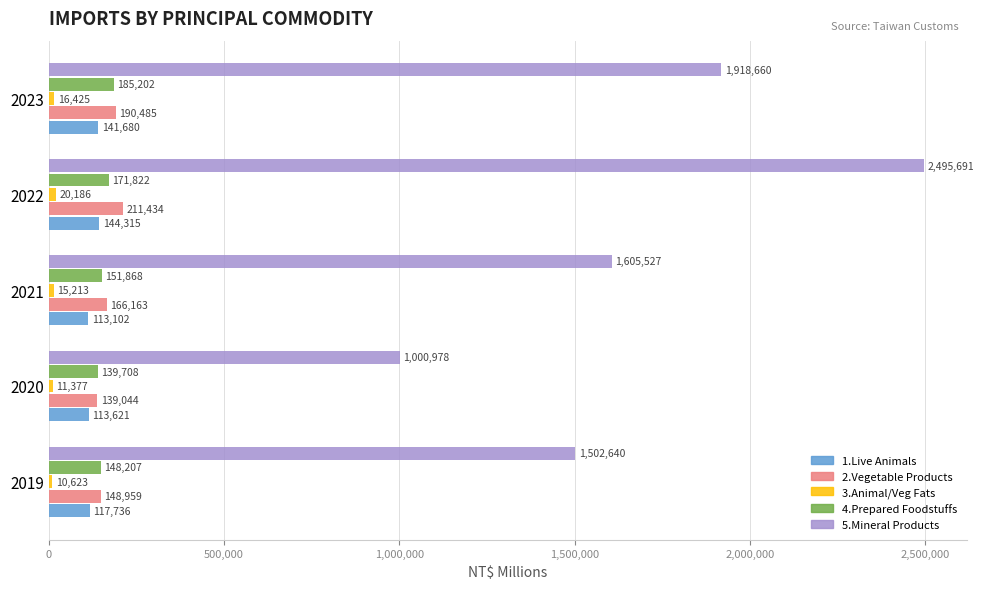

What is the approximate value of 1.Live Animals at 2019?

117736